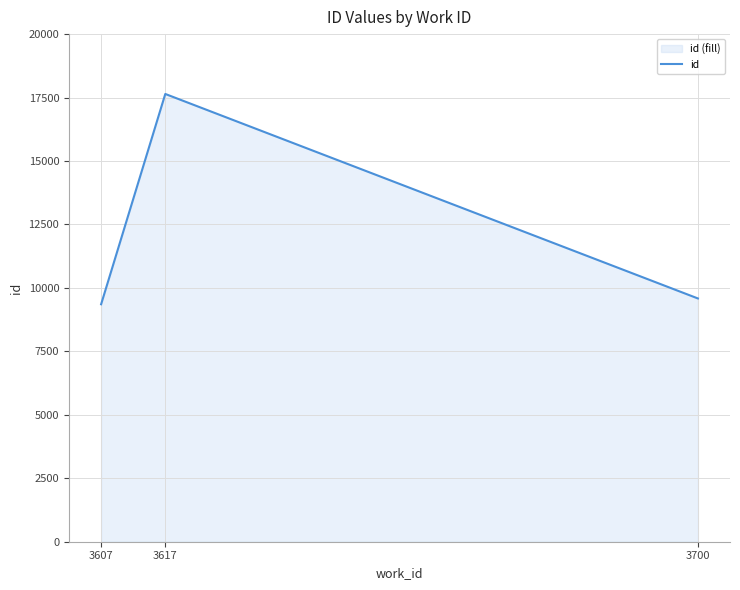

Read the value at 3700, to the nearest 100.

9600